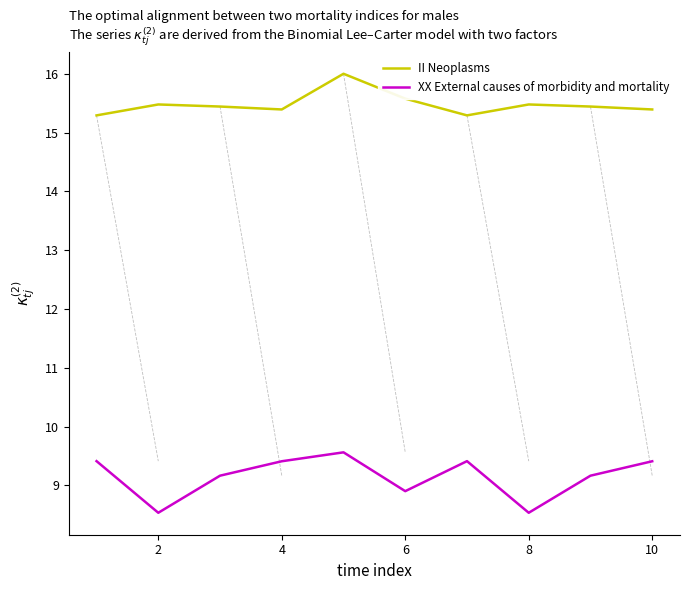

How many distinct data groups are displayed?

2